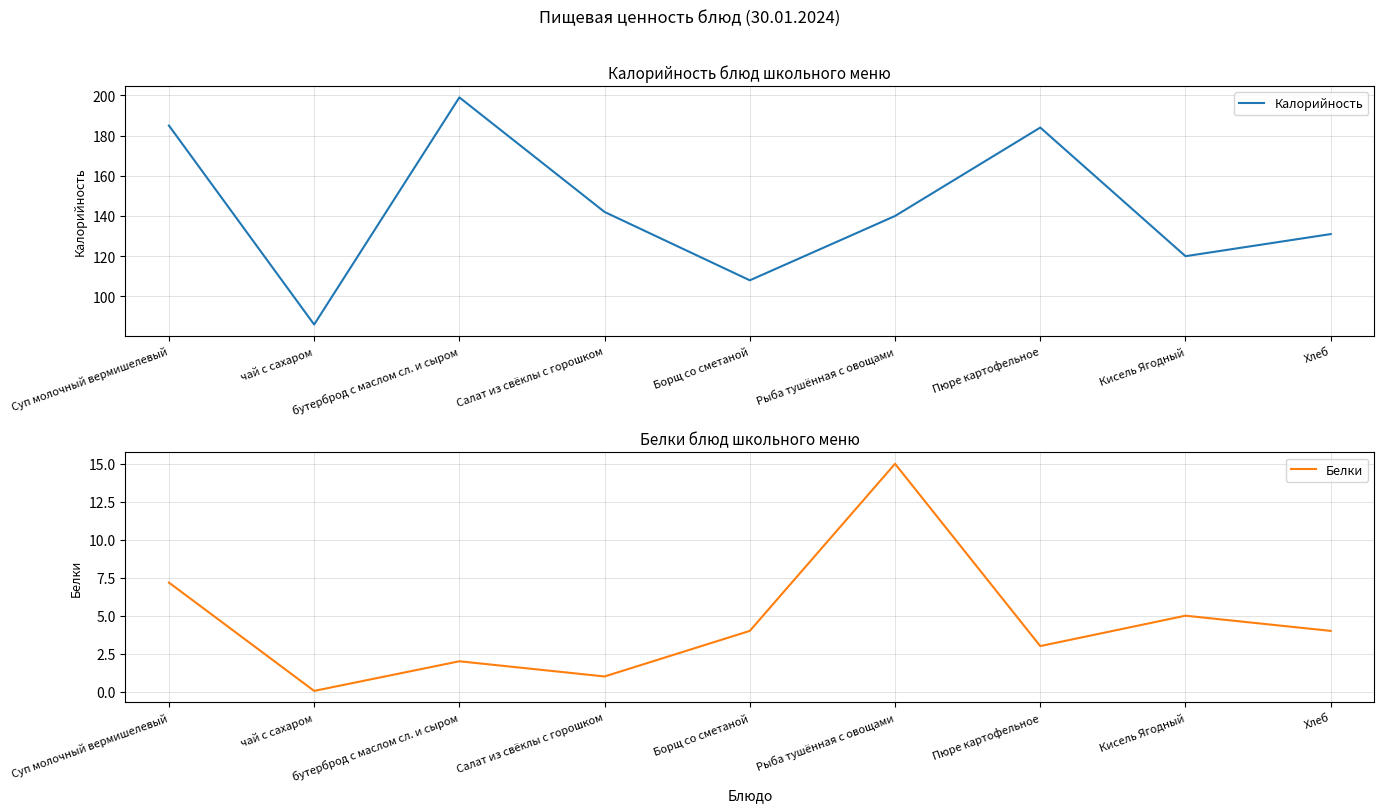

In Калорийность, how many points are higher than both neighbors (excluding endpoints)?

2